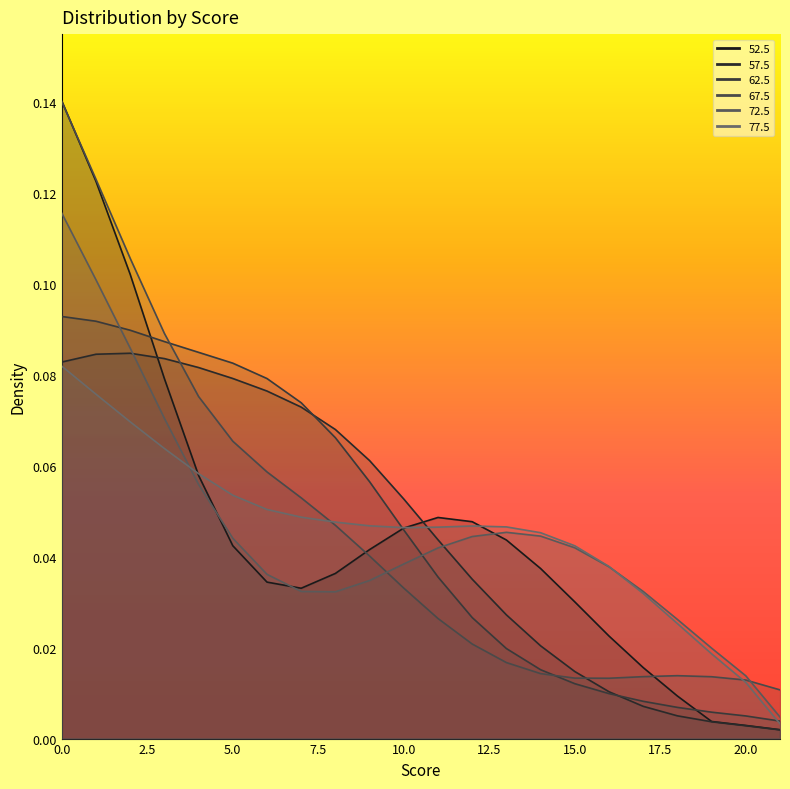

What position from the right is 21?

1